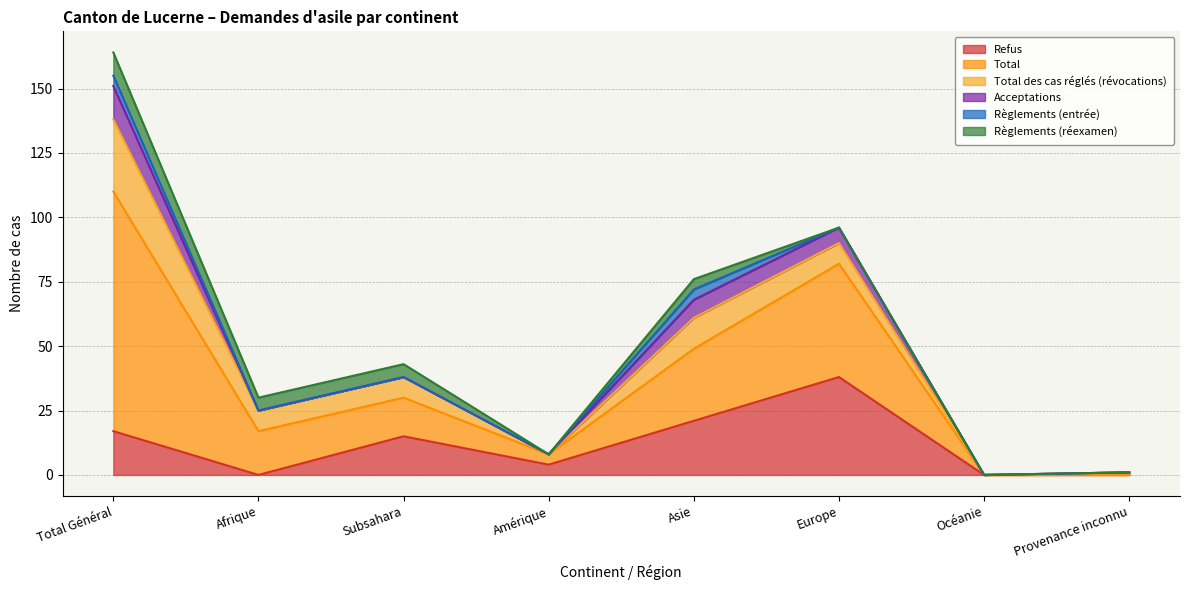

Reading left to right, extract all data points from this chart.

Refus: 17	0	15	4	21	38	0	0
Total: 93	17	15	4	28	44	0	0
Total des cas réglés (révocations): 28	8	8	0	12	8	0	1
Acceptations: 13	0	0	0	7	6	0	0
Règlements (entrée): 4	0	0	0	4	0	0	0
Règlements (réexamen): 9	5	5	0	4	0	0	0